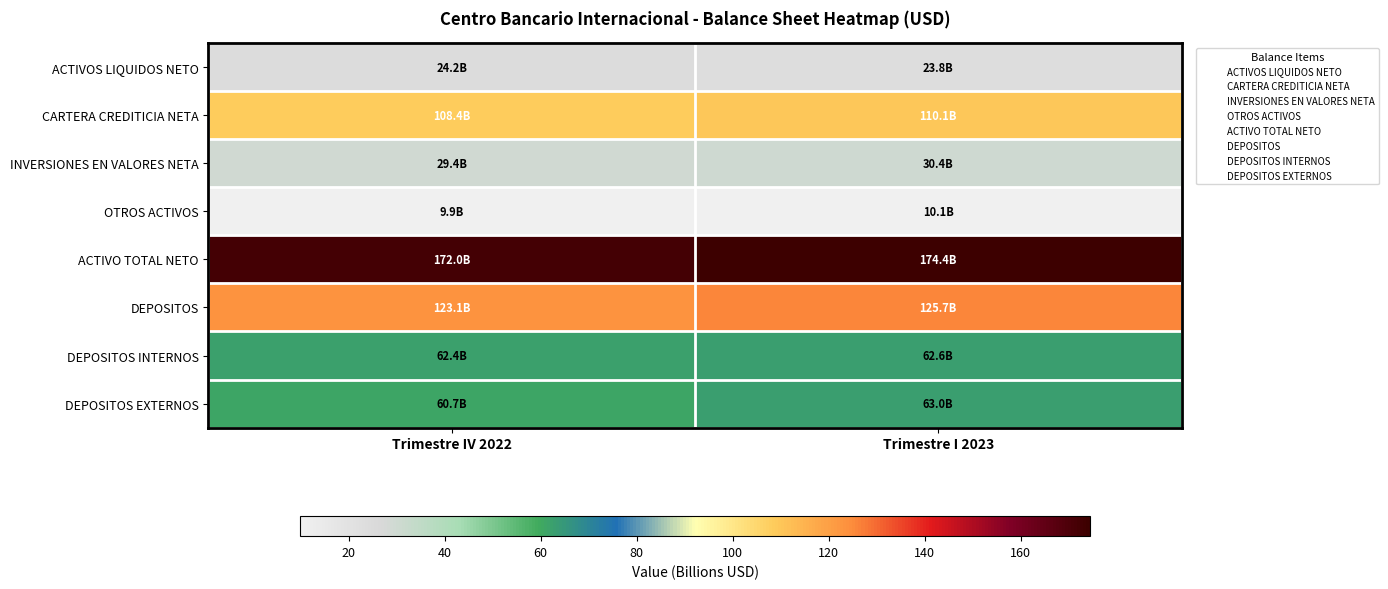

Between Trimestre I 2023 and Trimestre IV 2022, which is larger?

Trimestre IV 2022